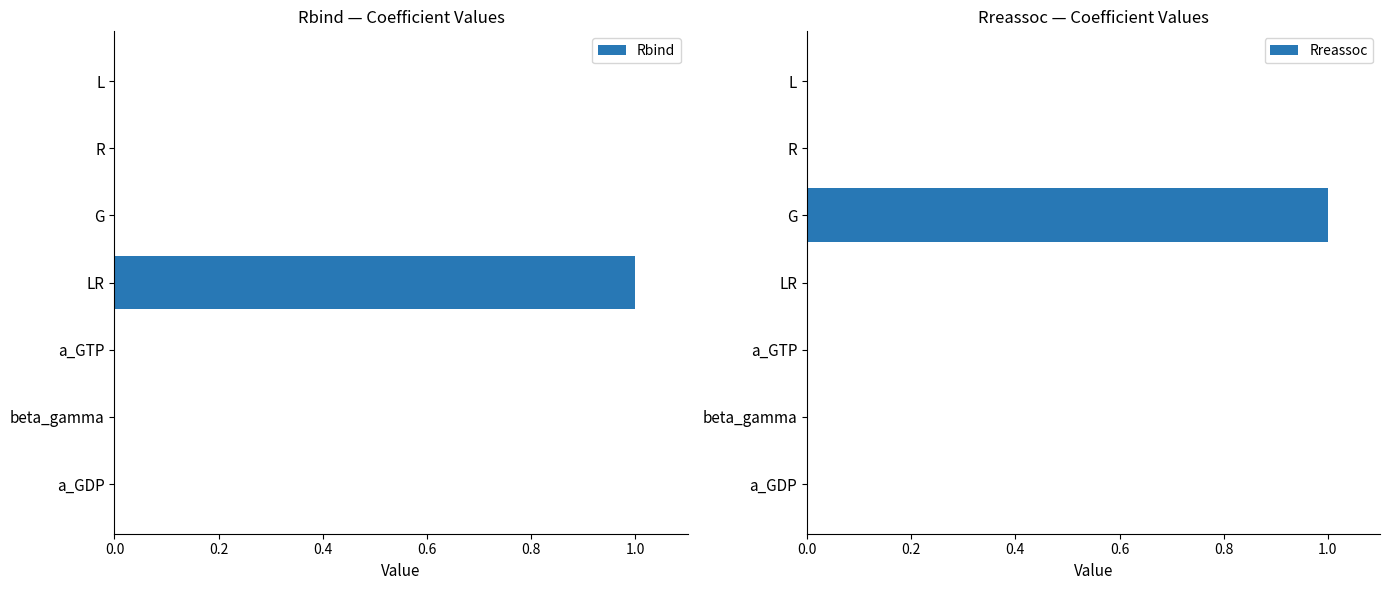

Which category has the highest value in the Rbind series?

LR